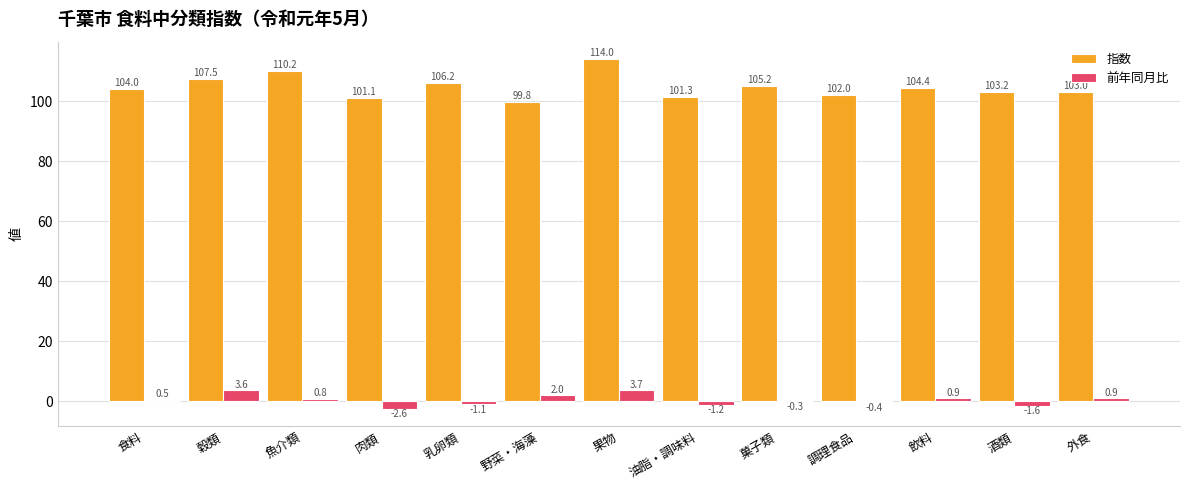

What are all the series names shown in the legend?

指数, 前年同月比